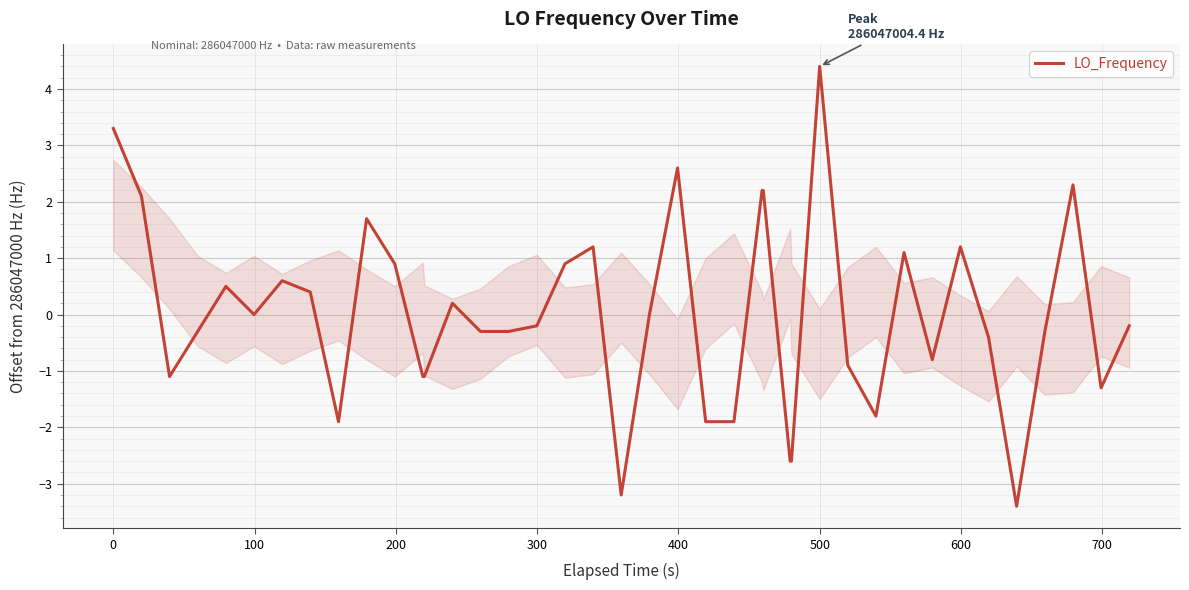

Reading left to right, what are all the values shown in this chart?

3.3	2.1	-1.1	-0.3	0.5	0.0	0.6	0.4	-1.9	1.7	0.9	-1.1	-1.1	0.2	-0.3	-0.3	-0.2	0.9	1.2	-3.2	0.0	2.6	-1.9	-1.9	2.2	2.2	-2.6	-2.6	4.4	-0.9	-1.8	1.1	-0.8	1.2	-0.4	-3.4	-0.3	2.3	-1.3	-0.2